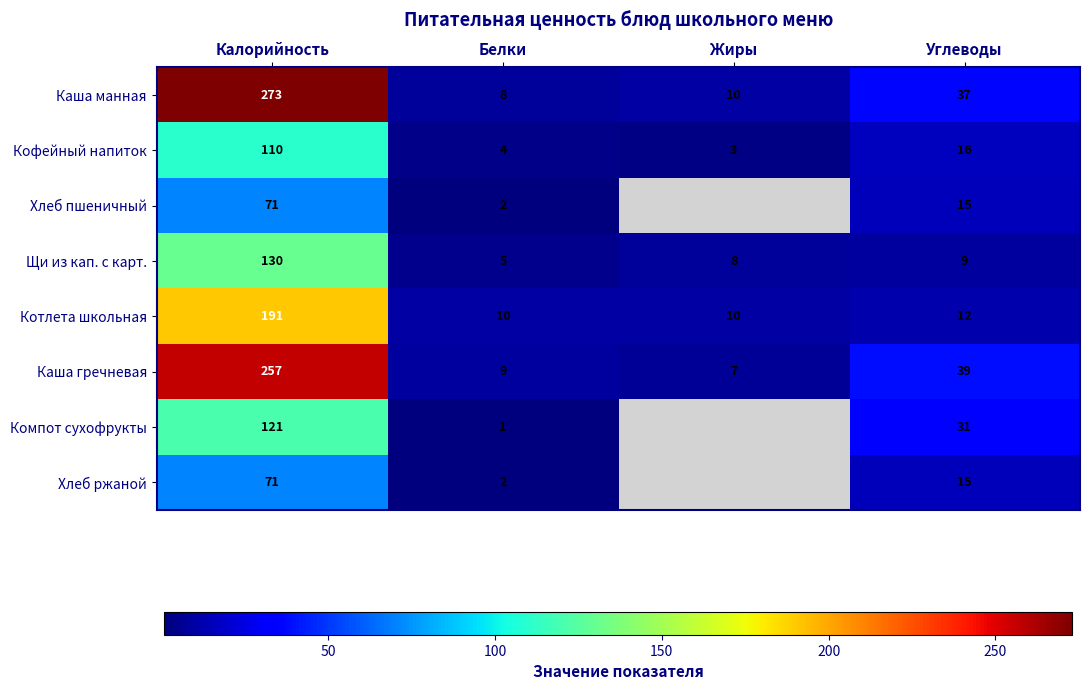

How many data points in Каша манная are less than 37?

2